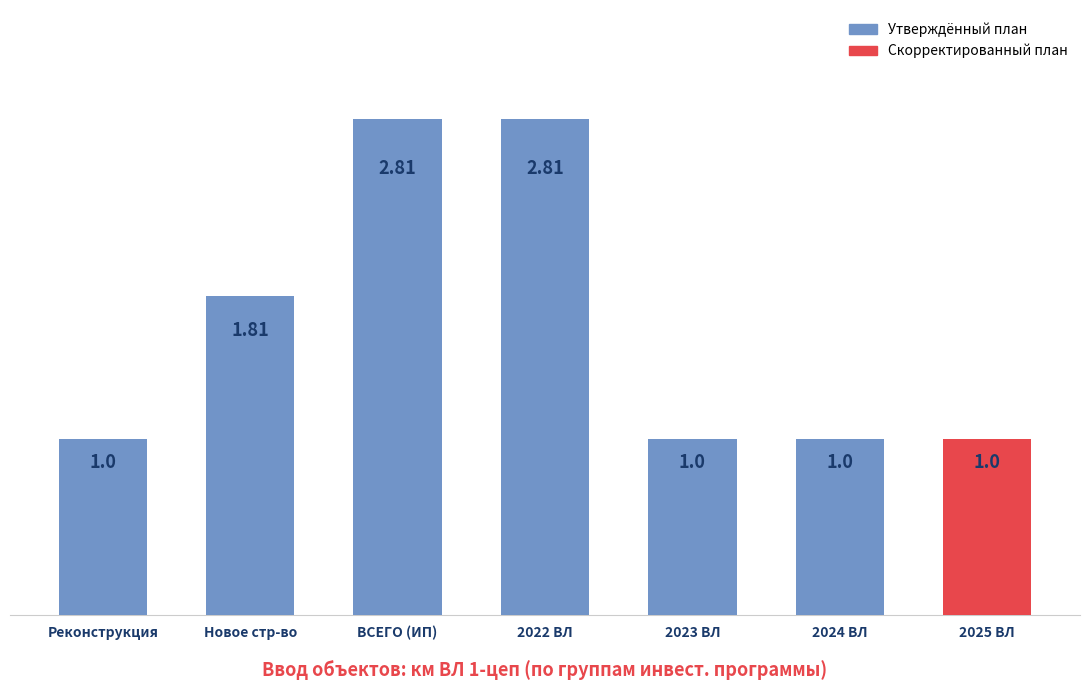

What is the label of the 5th bar from the left?

2023 ВЛ